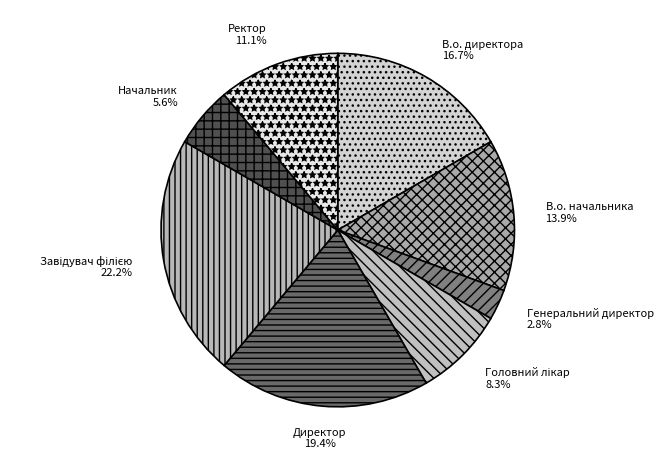

The Ректор slice represents 26% of the pie. True or false?

False